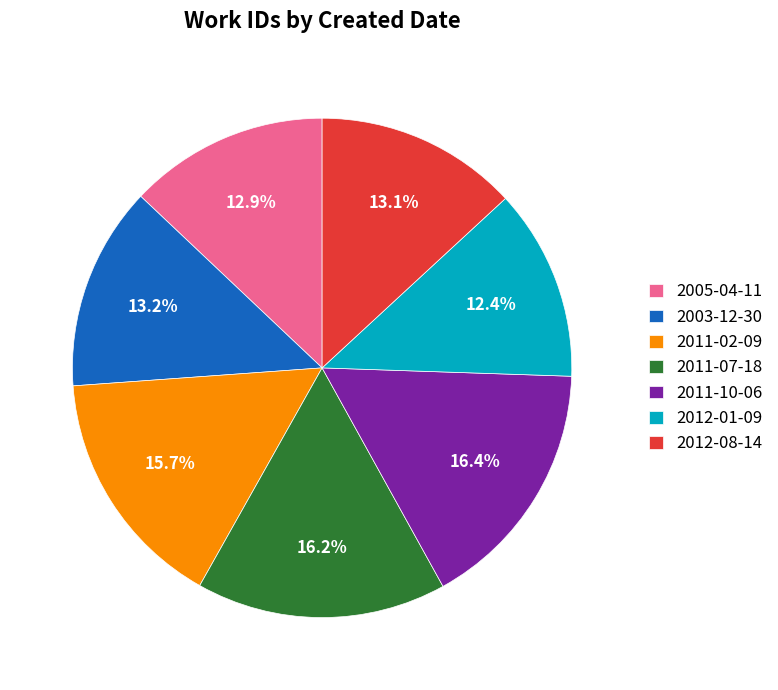

To the nearest percent, what is the average slice percentage?

14%